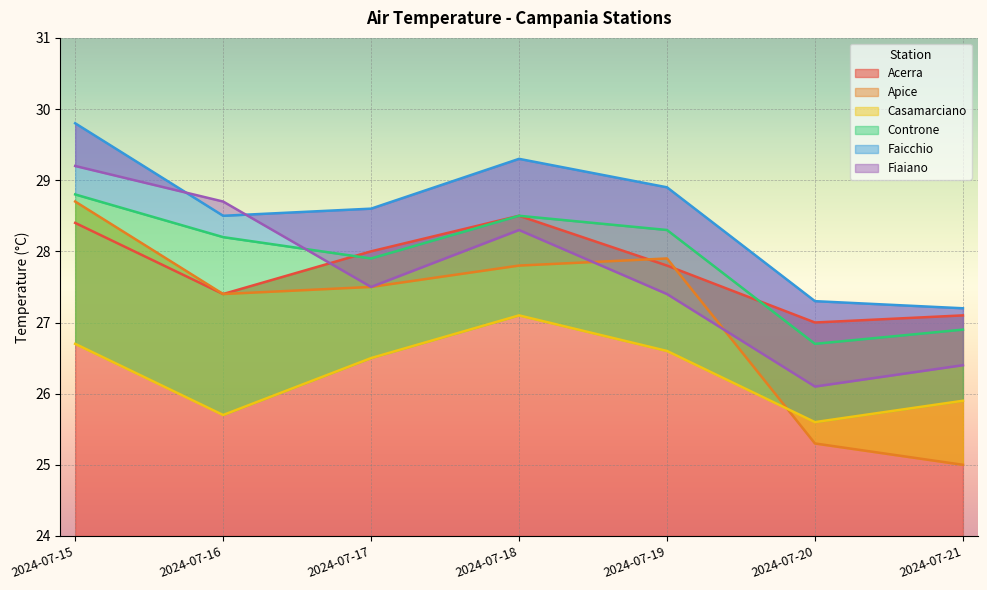

Is the value of Acerra at 2024-07-19 greater than the value of Casamarciano at 2024-07-17?

Yes